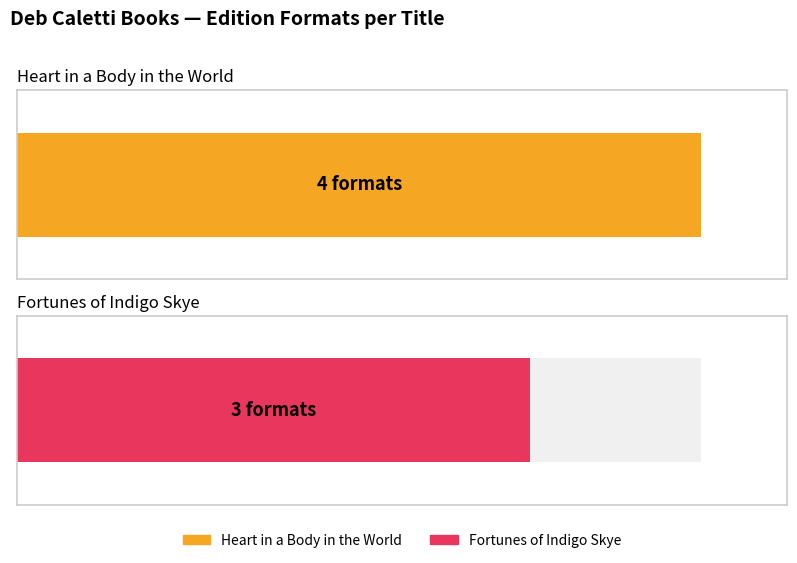

Rank the categories by value from highest to lowest.

Heart in a Body in the World, Fortunes of Indigo Skye